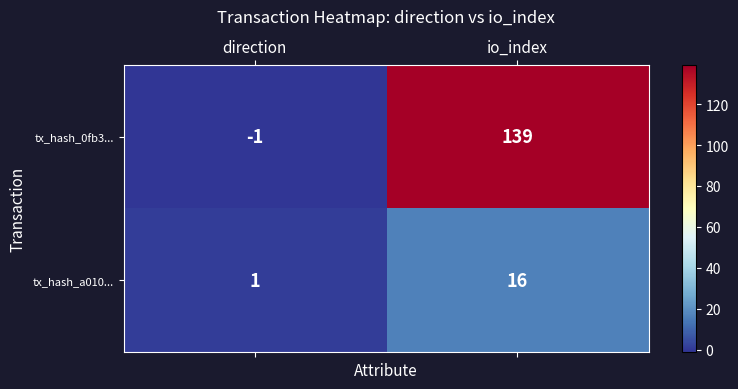

Count the number of data series in this chart.

2